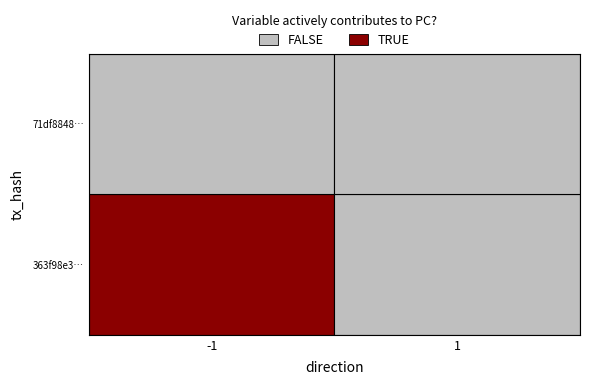

Rank the series by their maximum value, from lowest to highest.

71df88484183c0e00aa3e8e2fe2dc0e1a5229db, 363f98e351798c45f6f742fbef6f3b8eacd5f0d